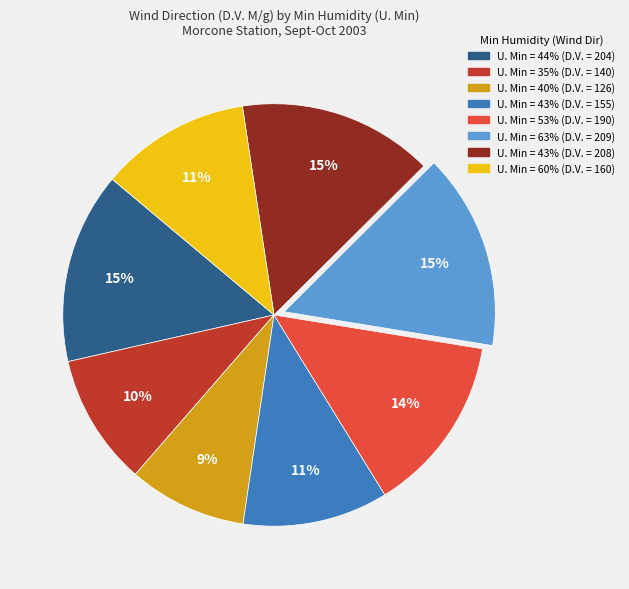

Is it true that U. Min = 43% (D.V. = 208) is 15% of the pie?

True